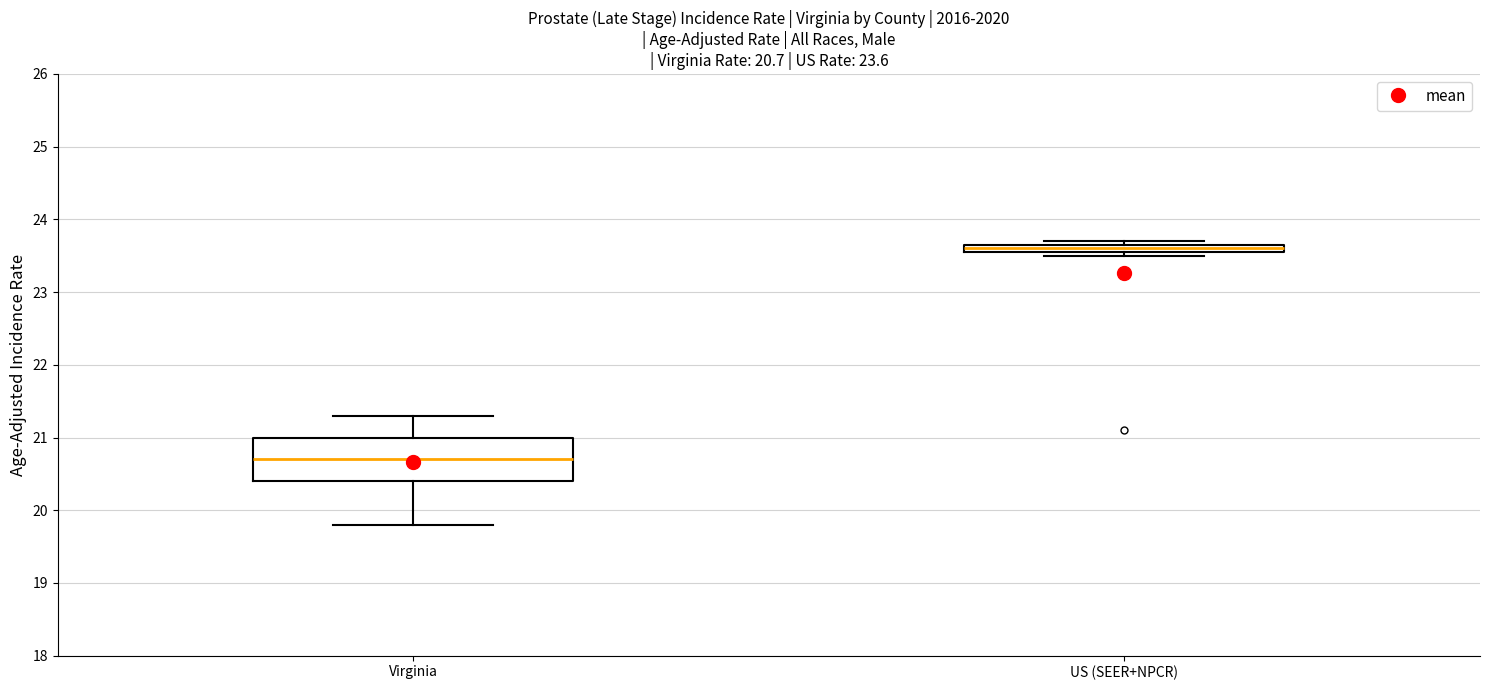

Which box's median line is the lowest?

Virginia